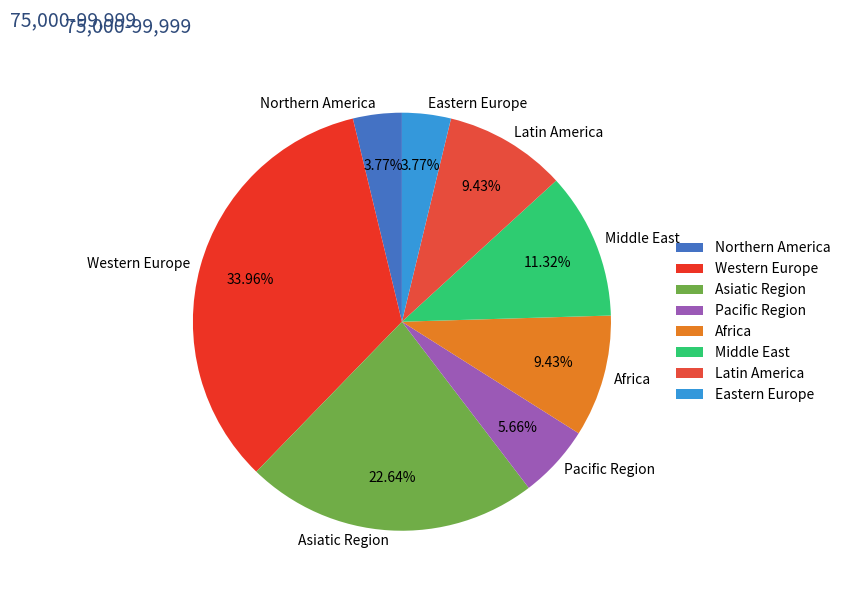

The Middle East slice represents 18% of the pie. True or false?

False